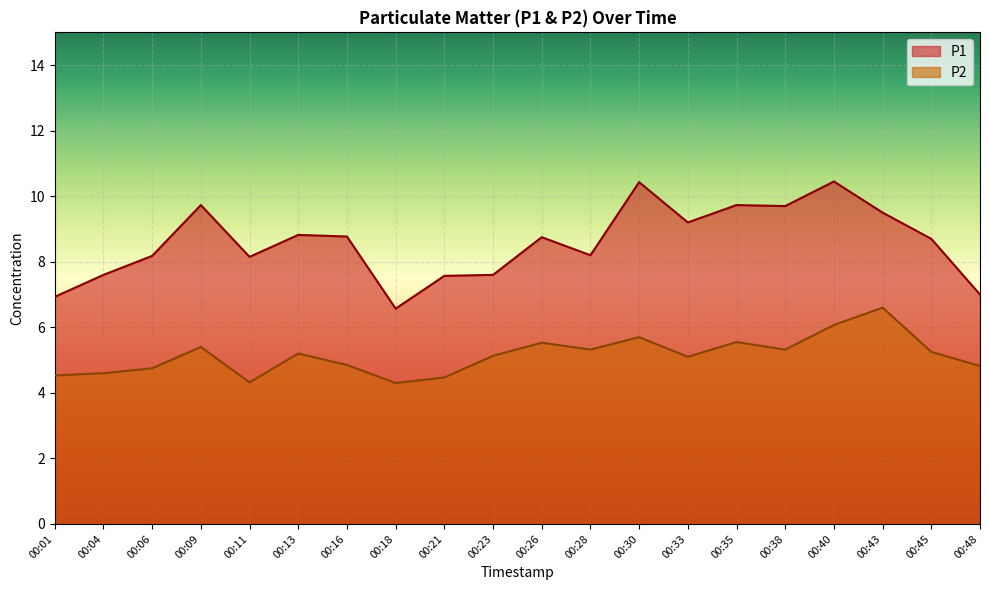

Where is the first local minimum for P2?

00:11